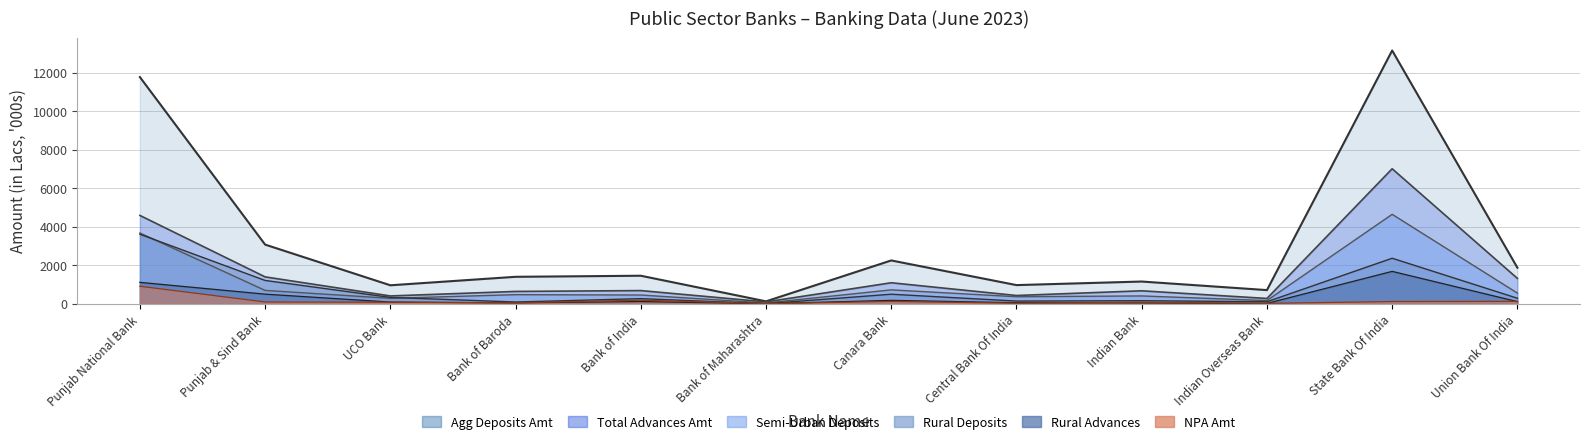

Rank the categories by NPA Amt value from highest to lowest.

Punjab National Bank, Bank of India, Union Bank Of India, Canara Bank, State Bank Of India, Punjab & Sind Bank, Indian Bank, UCO Bank, Bank of Baroda, Central Bank Of India, Indian Overseas Bank, Bank of Maharashtra